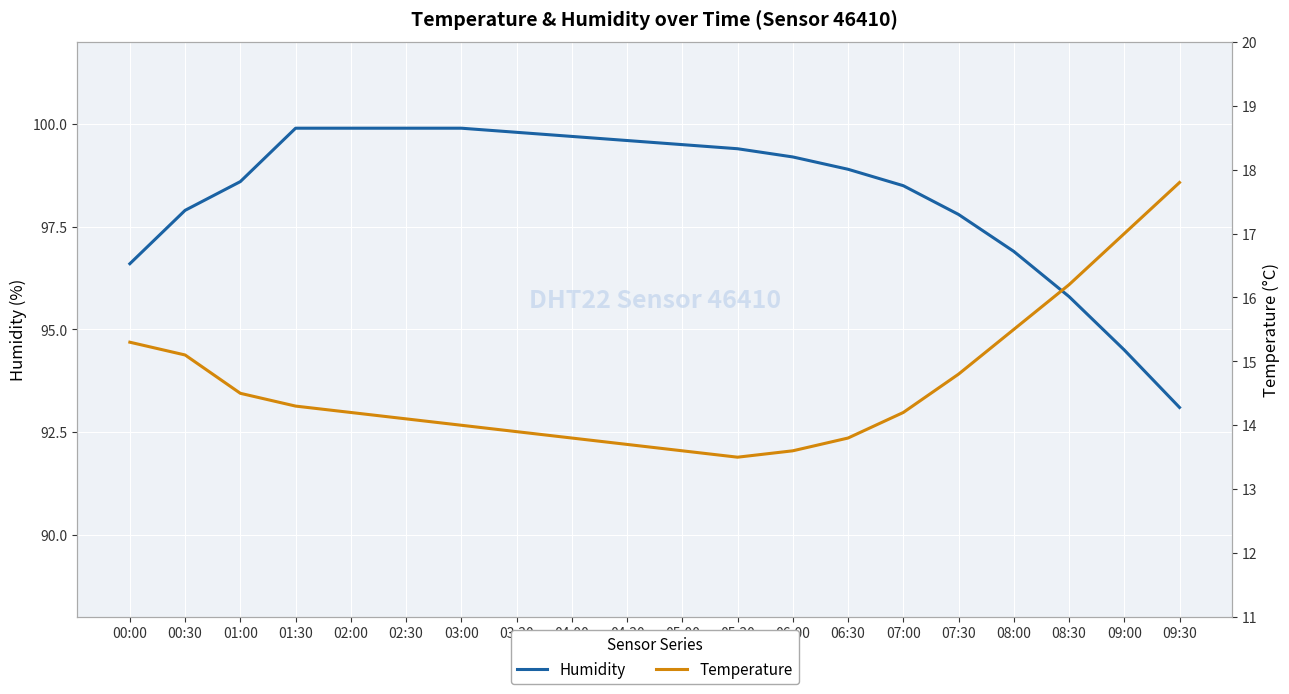

Which category has the lowest value across all series?

05:30